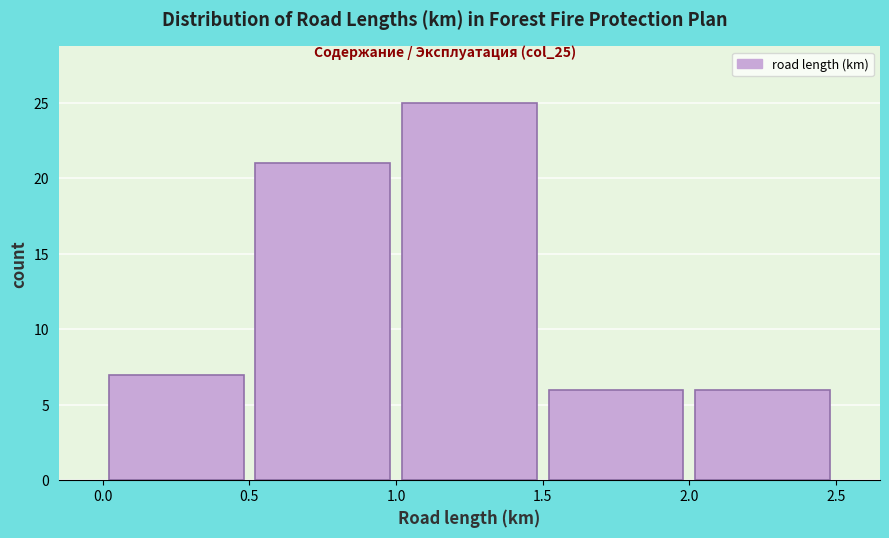

Reading left to right, transcribe this chart: for each bar, give the range it covers on the x-axis and its height. The values are not printed on the chart, so give them approximately, as read against the axis.

0.0 to 0.5: 7
0.5 to 1.0: 21
1.0 to 1.5: 25
1.5 to 2.0: 6
2.0 to 2.5: 6